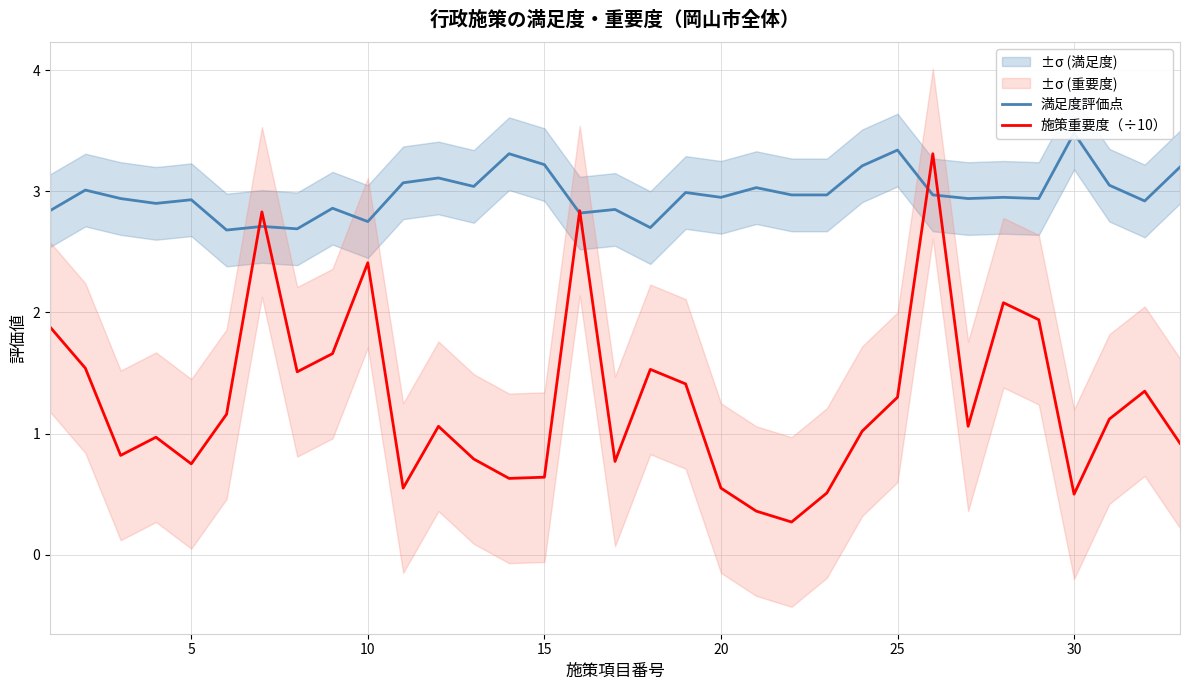

True or false: 満足度評価点 and 施策重要度（÷10） intersect in this chart.

True